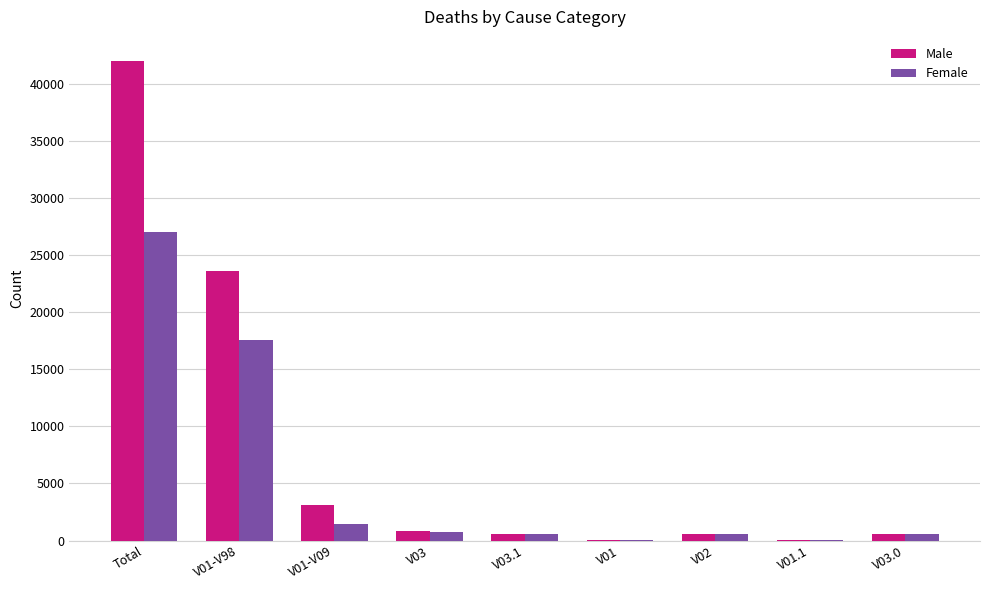

The Male series shows 24097 at Total. True or false?

False